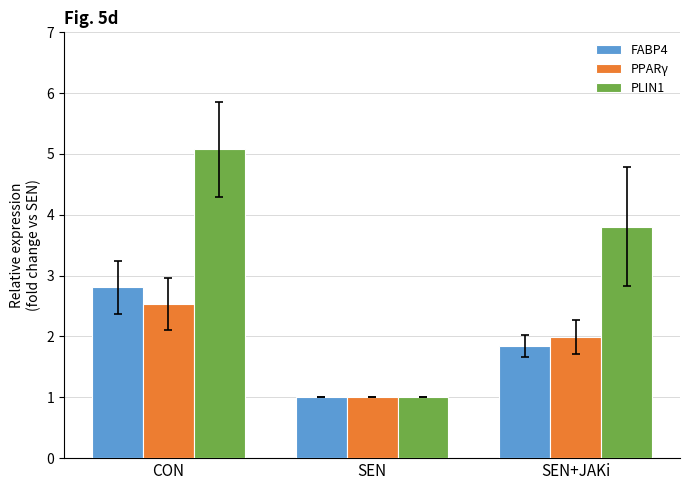

Which series has the largest range (max minus min)?

PLIN1